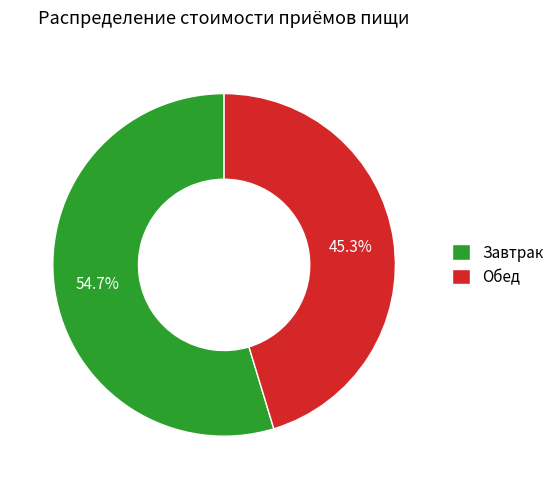

To the nearest percent, what is the average slice percentage?

50%